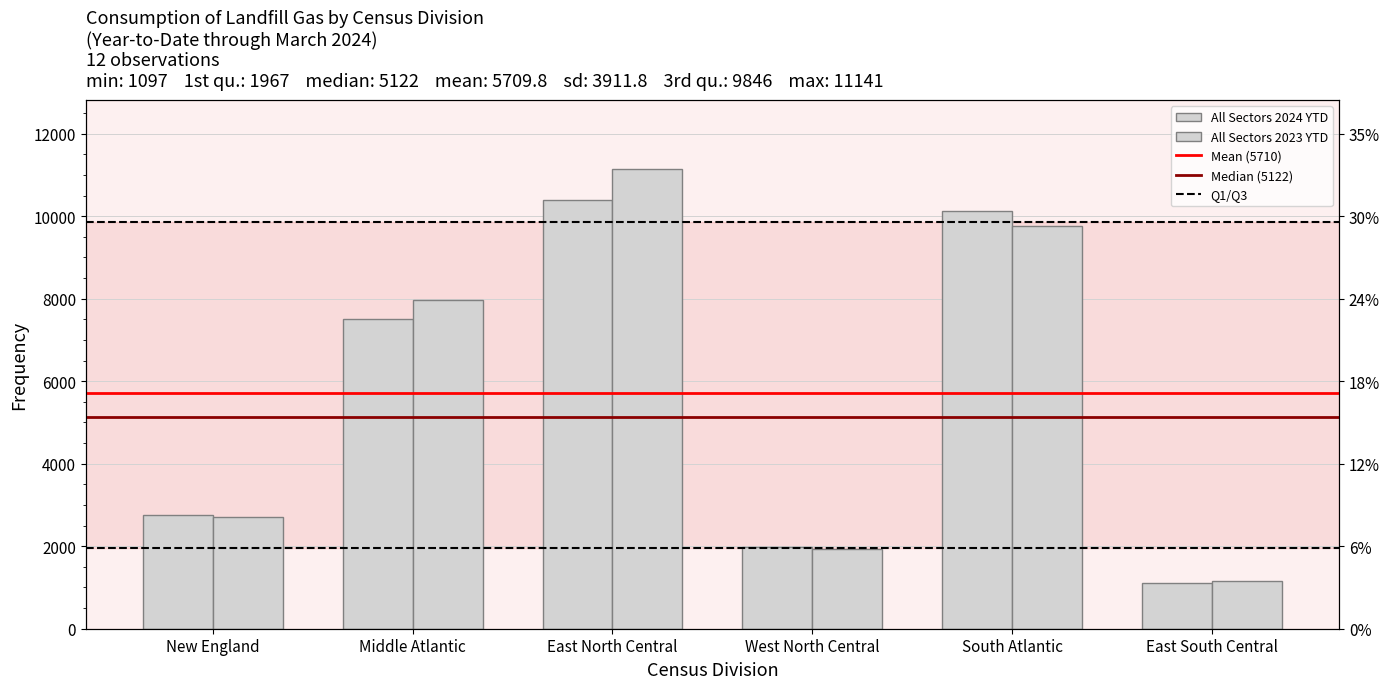

Reading right to left, transcribe all the data shown in this chart.

All Sectors 2024 YTD: East South Central=1097	South Atlantic=10125	West North Central=1979	East North Central=10401	Middle Atlantic=7498	New England=2747
All Sectors 2023 YTD: East South Central=1155	South Atlantic=9753	West North Central=1934	East North Central=11141	Middle Atlantic=7974	New England=2714